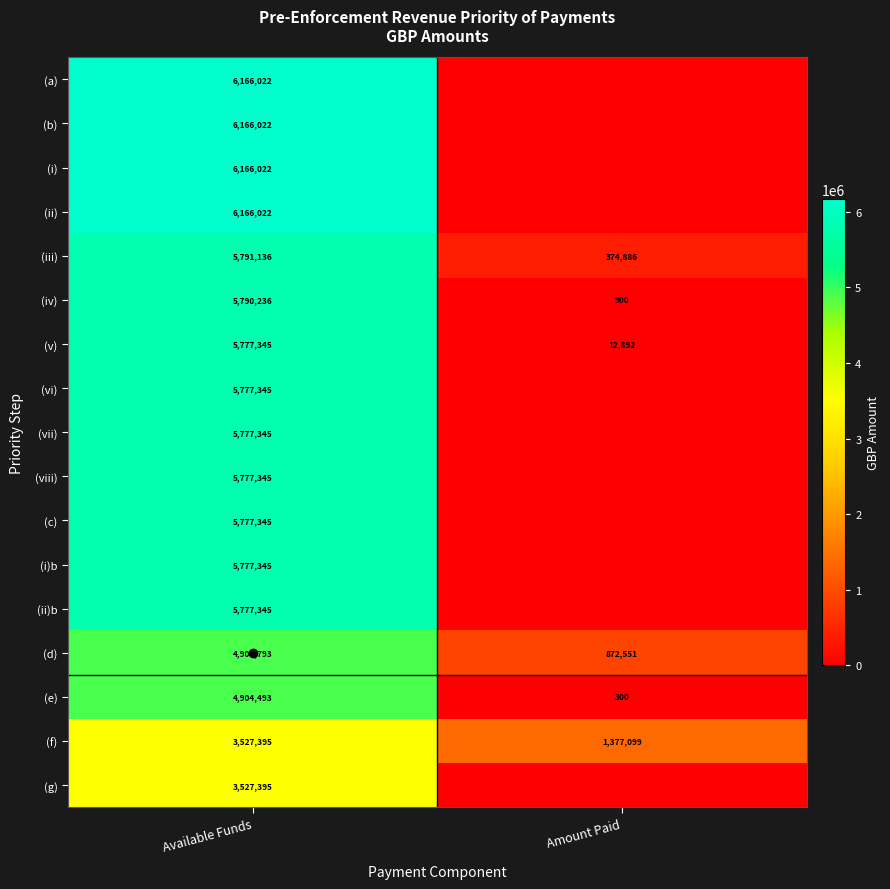

At Amount Paid, list the series in order from smallest to largest.

(a), (b), (i), (ii), (vi), (vii), (viii), (c), (i)b, (ii)b, (g), (e), (iv), (v), (iii), (d), (f)